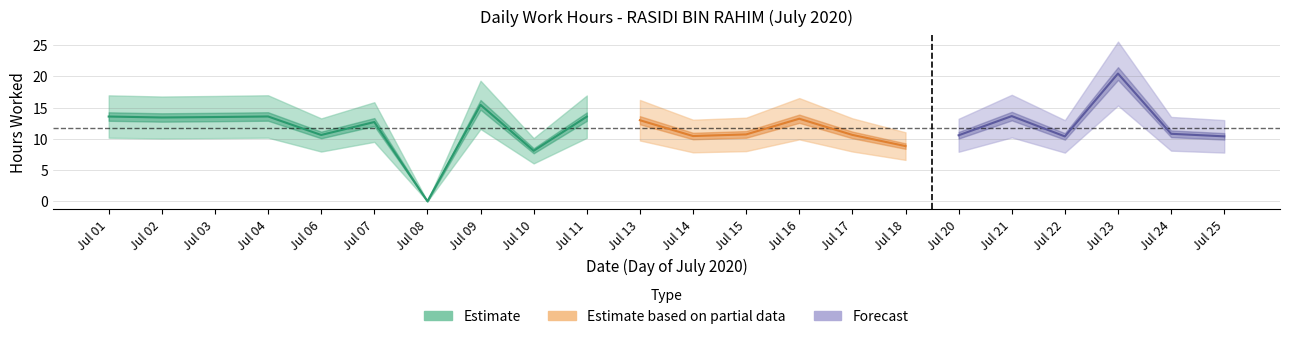

Does the chart have visible grid lines?

Yes